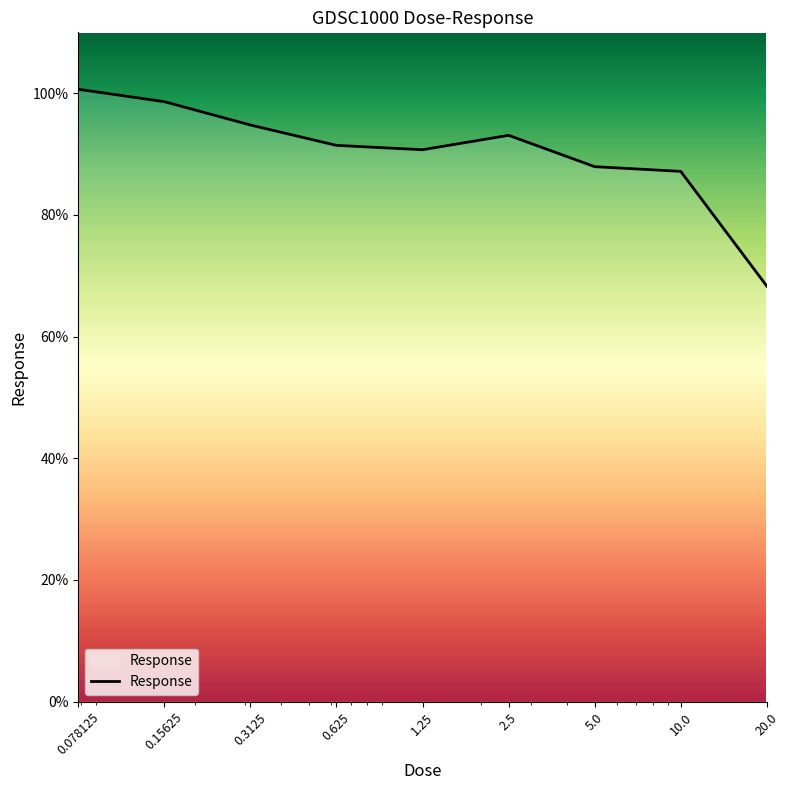

Count the number of data series in this chart.

1